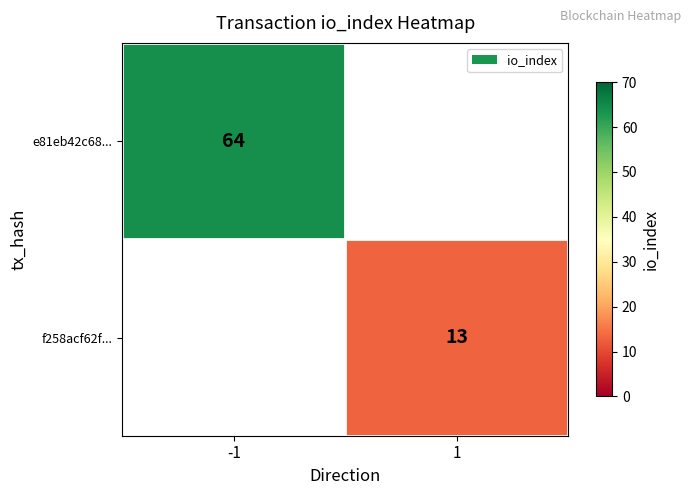

The value of e81eb42c68... at -1 is 64. True or false?

True